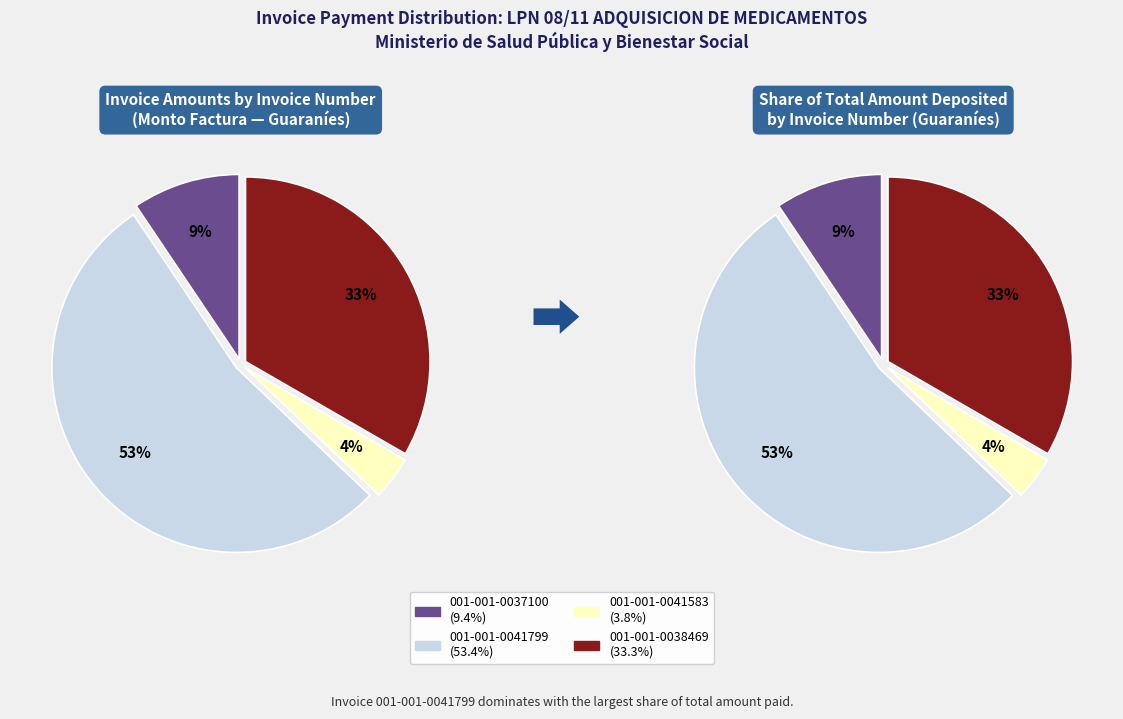

Which category has the smallest portion of the pie?

001-001-0041583